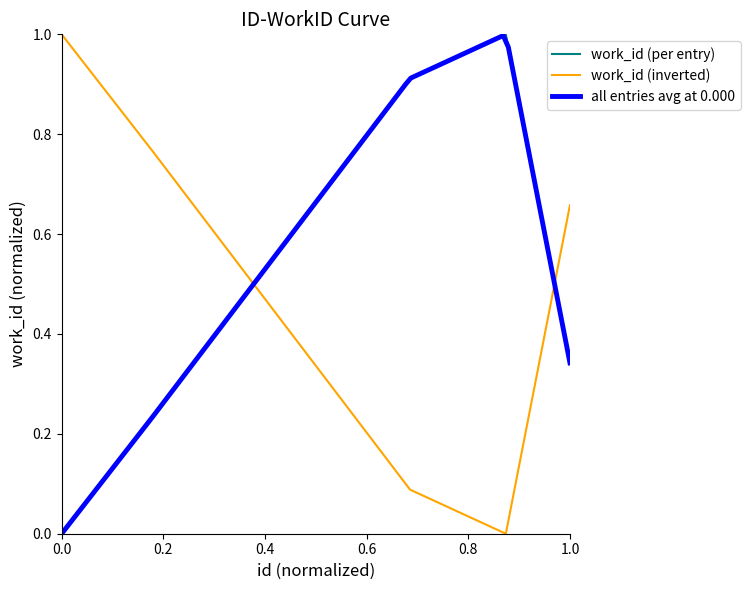

After their last crossing, which series has the higher values: work_id (inverted) or work_id (per entry)?

work_id (inverted)